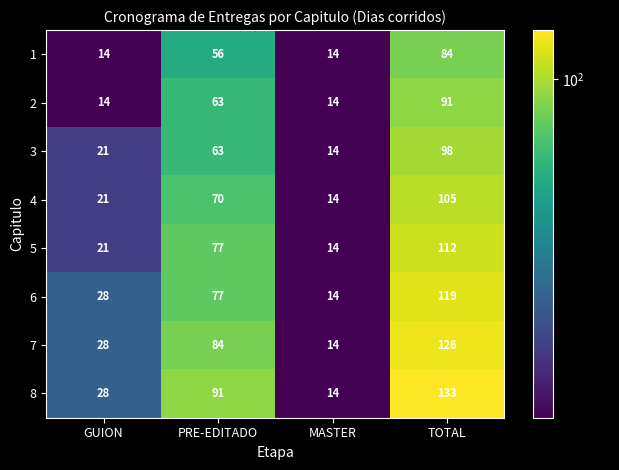

What is the maximum value for 5?

112